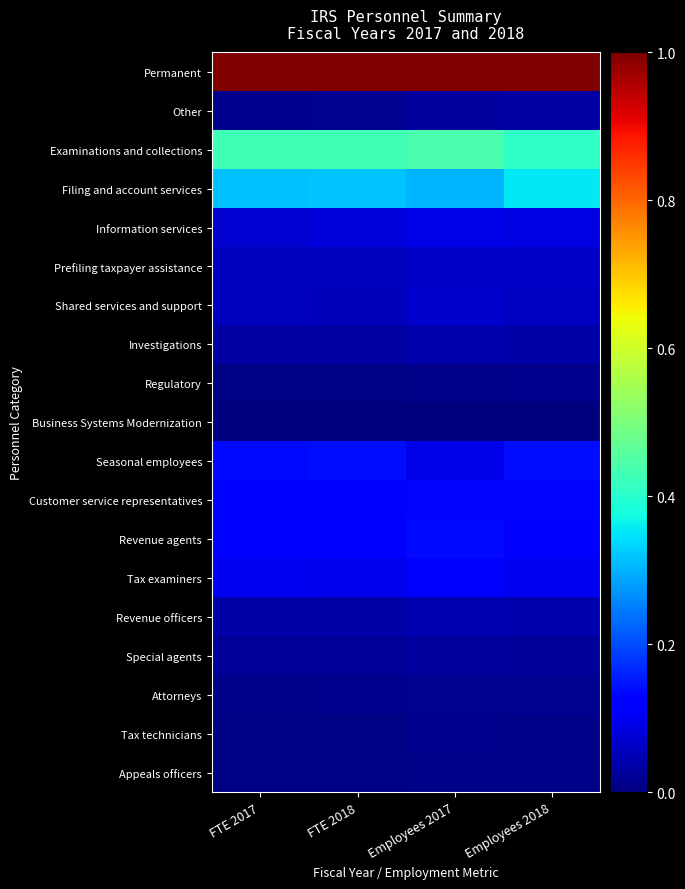

Reading left to right, transcribe all the data shown in this chart.

Permanent: FTE 2017=1.0	FTE 2018=1.0	Employees 2017=1.0	Employees 2018=1.0
Other: FTE 2017=0.0	FTE 2018=0.0	Employees 2017=0.0	Employees 2018=0.0
Examinations and collections: FTE 2017=0.4	FTE 2018=0.4	Employees 2017=0.4	Employees 2018=0.4
Filing and account services: FTE 2017=0.3	FTE 2018=0.3	Employees 2017=0.3	Employees 2018=0.4
Information services: FTE 2017=0.1	FTE 2018=0.1	Employees 2017=0.1	Employees 2018=0.1
Prefiling taxpayer assistance: FTE 2017=0.1	FTE 2018=0.1	Employees 2017=0.1	Employees 2018=0.1
Shared services and support: FTE 2017=0.1	FTE 2018=0.1	Employees 2017=0.1	Employees 2018=0.1
Investigations: FTE 2017=0.0	FTE 2018=0.0	Employees 2017=0.0	Employees 2018=0.0
Regulatory: FTE 2017=0.0	FTE 2018=0.0	Employees 2017=0.0	Employees 2018=0.0
Business Systems Modernization: FTE 2017=0.0	FTE 2018=0.0	Employees 2017=0.0	Employees 2018=0.0
Seasonal employees: FTE 2017=0.1	FTE 2018=0.1	Employees 2017=0.1	Employees 2018=0.1
Customer service representatives: FTE 2017=0.1	FTE 2018=0.1	Employees 2017=0.1	Employees 2018=0.1
Revenue agents: FTE 2017=0.1	FTE 2018=0.1	Employees 2017=0.1	Employees 2018=0.1
Tax examiners: FTE 2017=0.1	FTE 2018=0.1	Employees 2017=0.1	Employees 2018=0.1
Revenue officers: FTE 2017=0.0	FTE 2018=0.0	Employees 2017=0.0	Employees 2018=0.0
Special agents: FTE 2017=0.0	FTE 2018=0.0	Employees 2017=0.0	Employees 2018=0.0
Attorneys: FTE 2017=0.0	FTE 2018=0.0	Employees 2017=0.0	Employees 2018=0.0
Tax technicians: FTE 2017=0.0	FTE 2018=0.0	Employees 2017=0.0	Employees 2018=0.0
Appeals officers: FTE 2017=0.0	FTE 2018=0.0	Employees 2017=0.0	Employees 2018=0.0